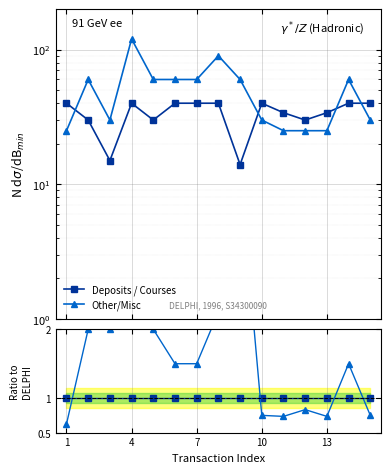

What are all the series names shown in the legend?

Deposits / Courses, Other/Misc